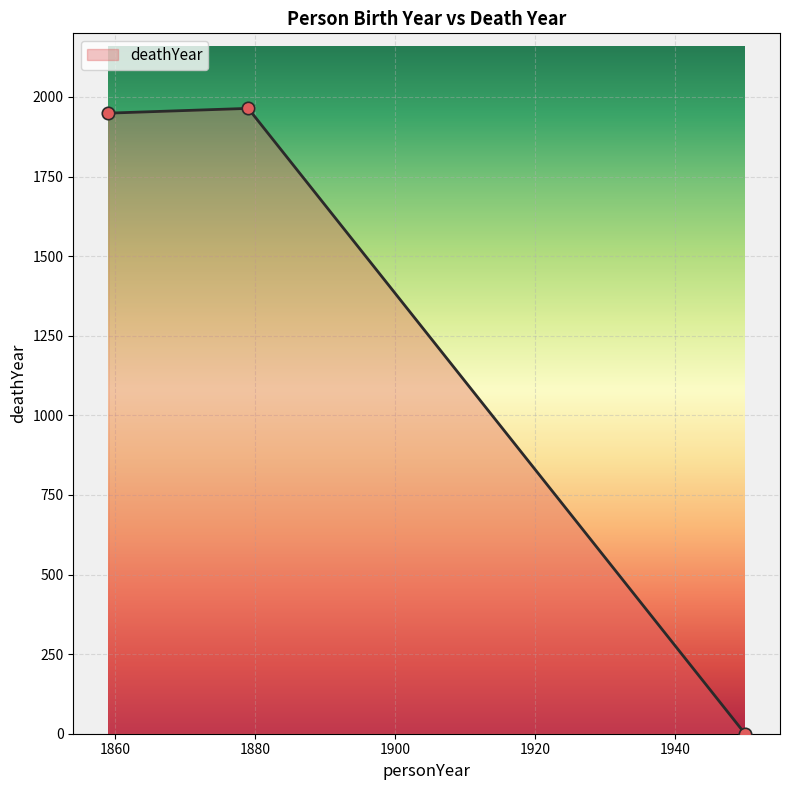

Between 1879 and 1859, which is larger?

1879